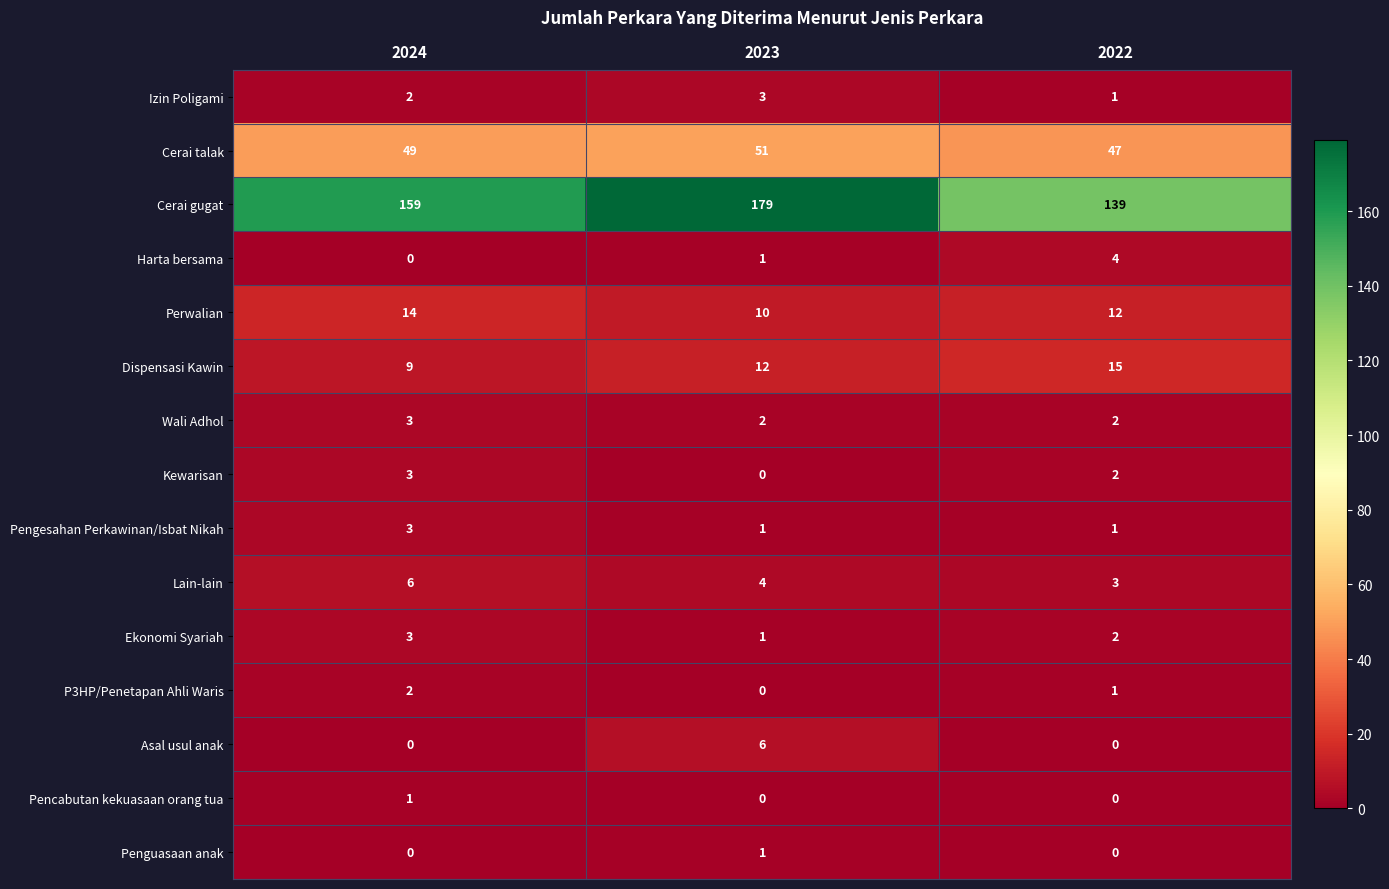

Is it true that Harta bersama equals 1 at 2023?

True